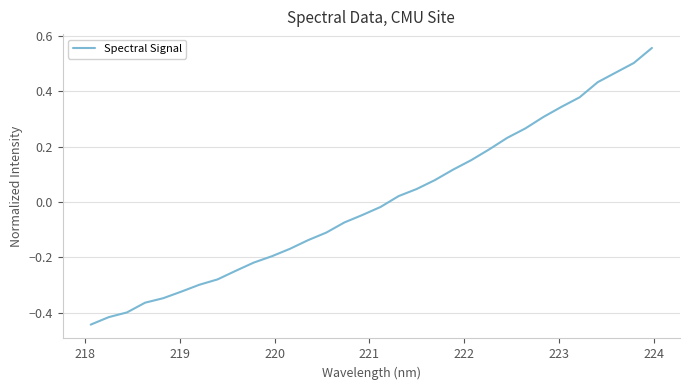

How many lines are shown in the chart?

1